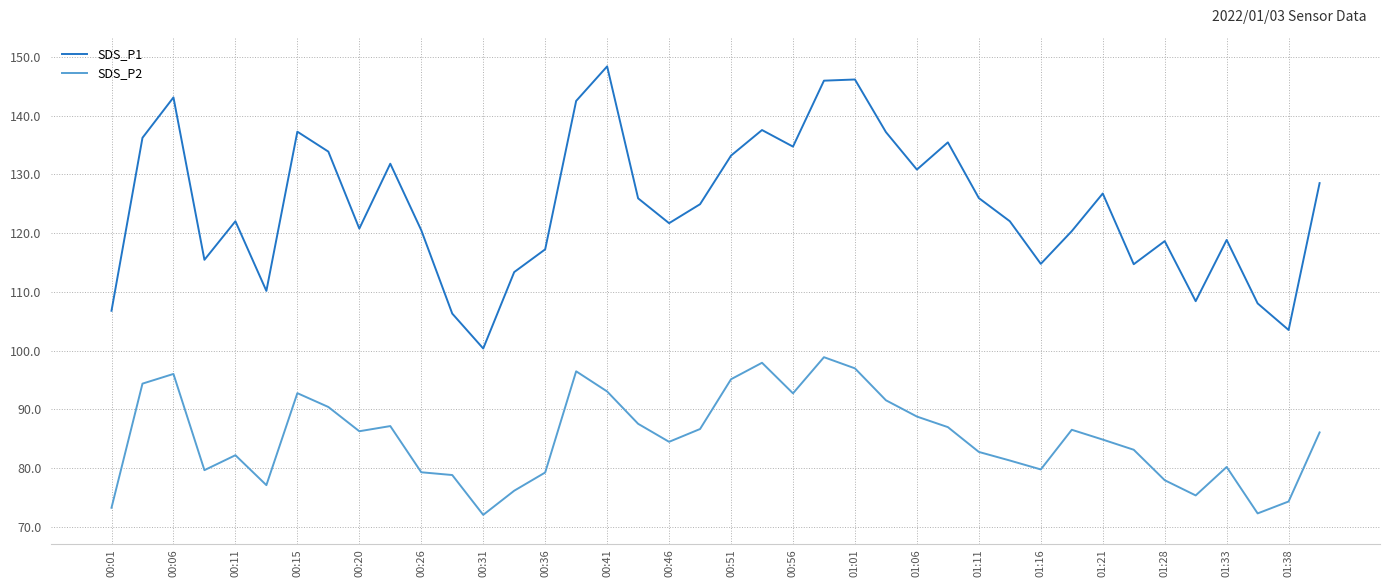

Does the chart display data point markers on the line(s)?

No